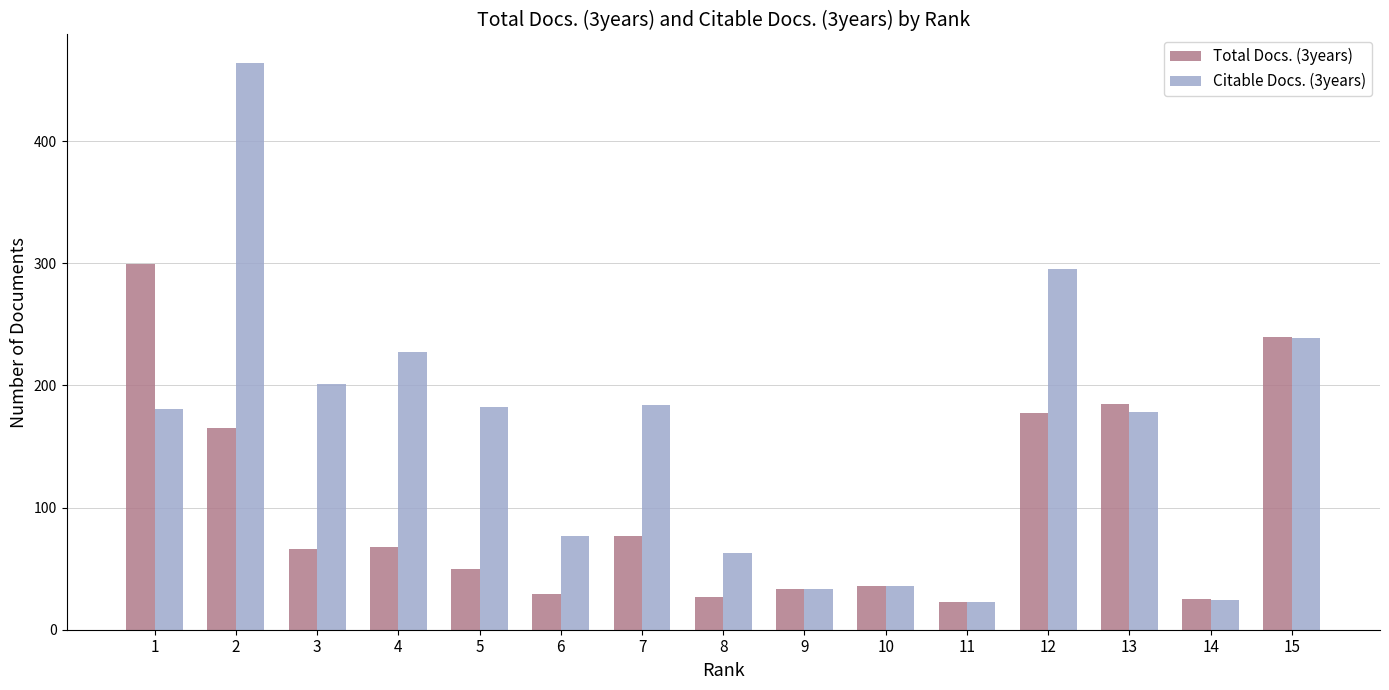

Read the Total Docs. (3years) value at 11, to the nearest 10.

20